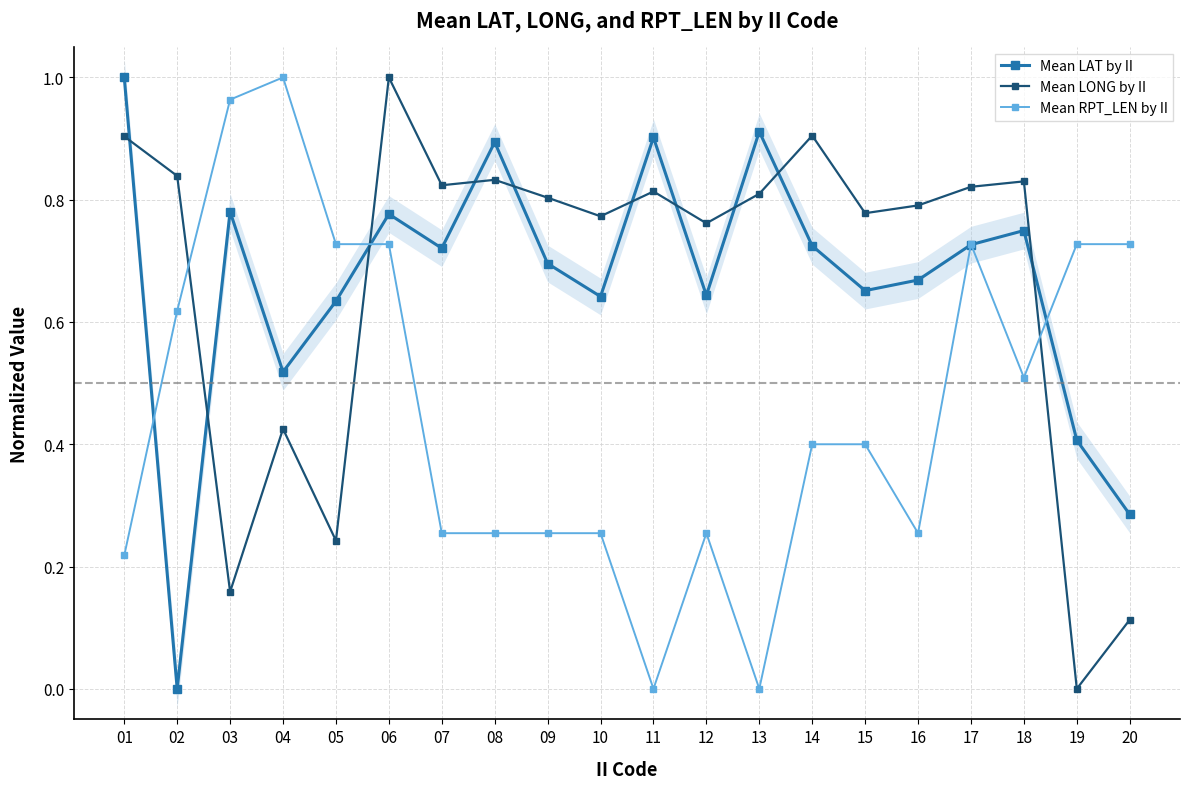

What is the average value of the Mean RPT_LEN by II series?

0.5